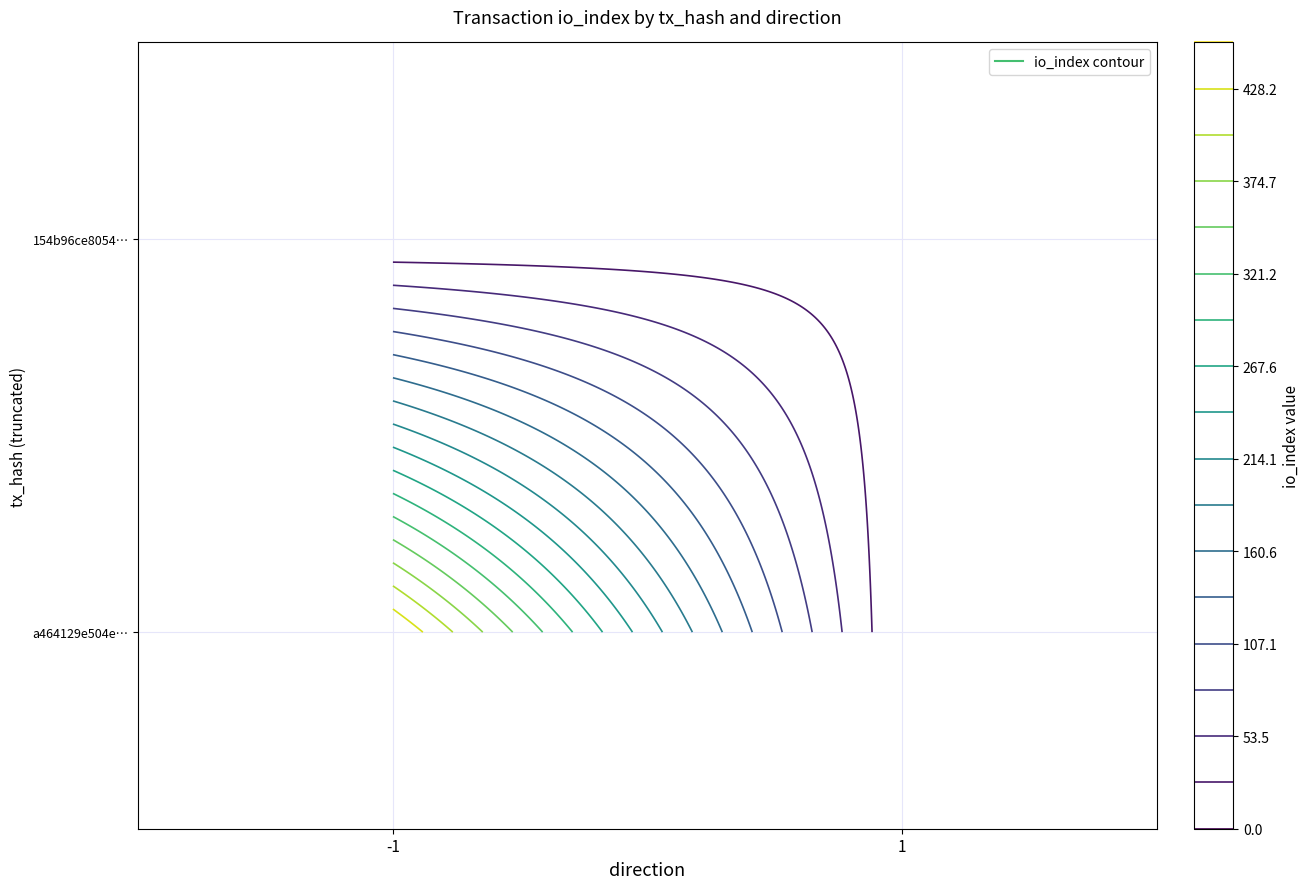

Is the value of 154b96ce80540b9713125ecc1003b13fb3f7e5d at time_stamp greater than the value of a464129e504e695205c1dd27211538bd4748e62 at value?

Yes